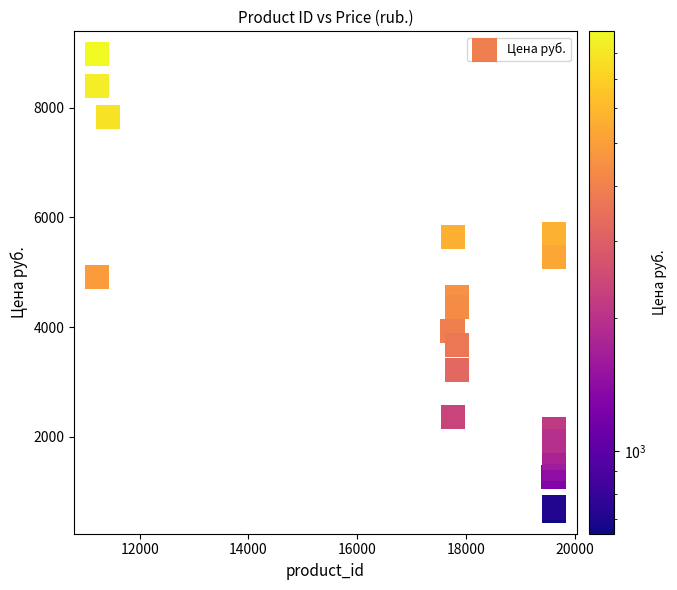

What Y value in the scatter plot is closest to 4813?

4921.0